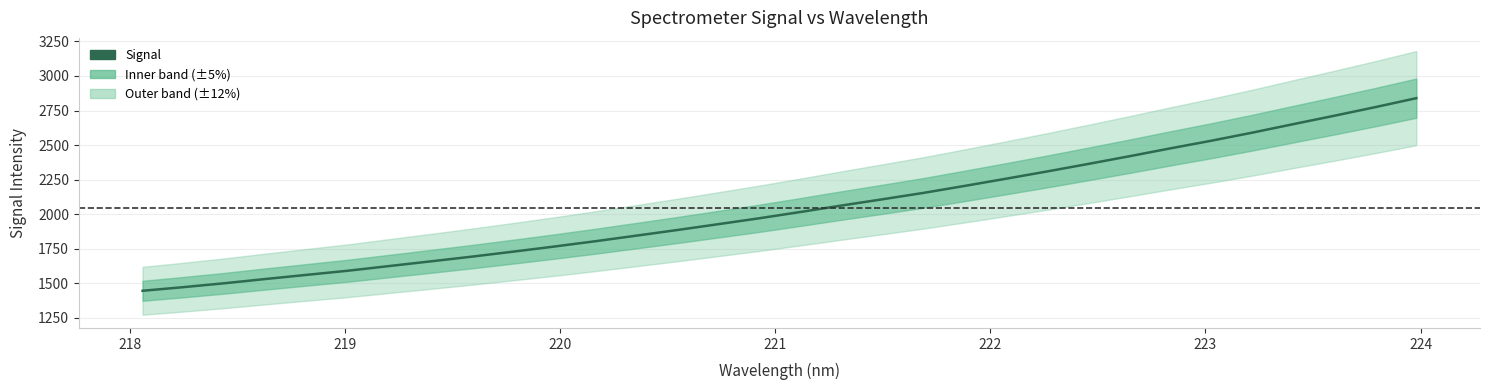

How many values exceed 2015?

16